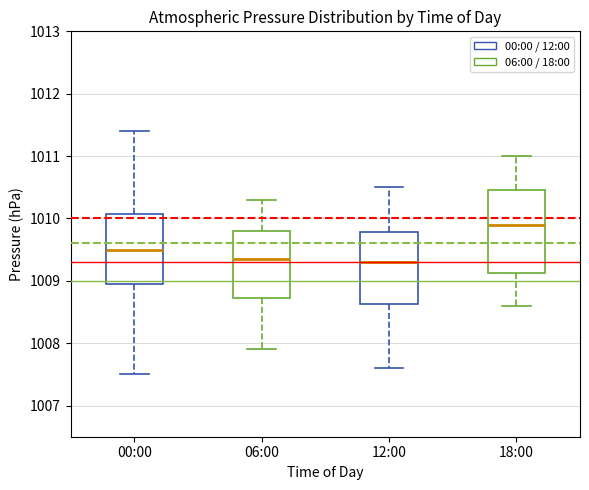

Reading left to right, read every box against the y-axis: the position of its median line, the range the box covers, and the ends of its whiskers. The values are not printed on the chart, so give them approximately, as read against the axis.

00:00: median 1009.5, box 1009.0 to 1010.1, whiskers 1007.5 to 1011.4
06:00: median 1009.4, box 1008.7 to 1009.8, whiskers 1007.9 to 1010.3
12:00: median 1009.3, box 1008.6 to 1009.8, whiskers 1007.6 to 1010.5
18:00: median 1009.9, box 1009.1 to 1010.5, whiskers 1008.6 to 1011.0